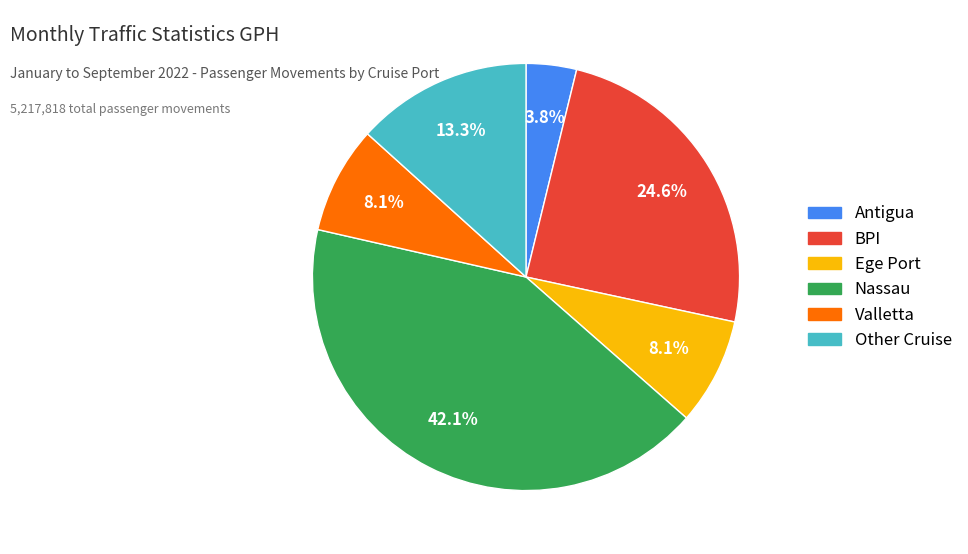

True or false: Valletta accounts for 8% of the total.

True